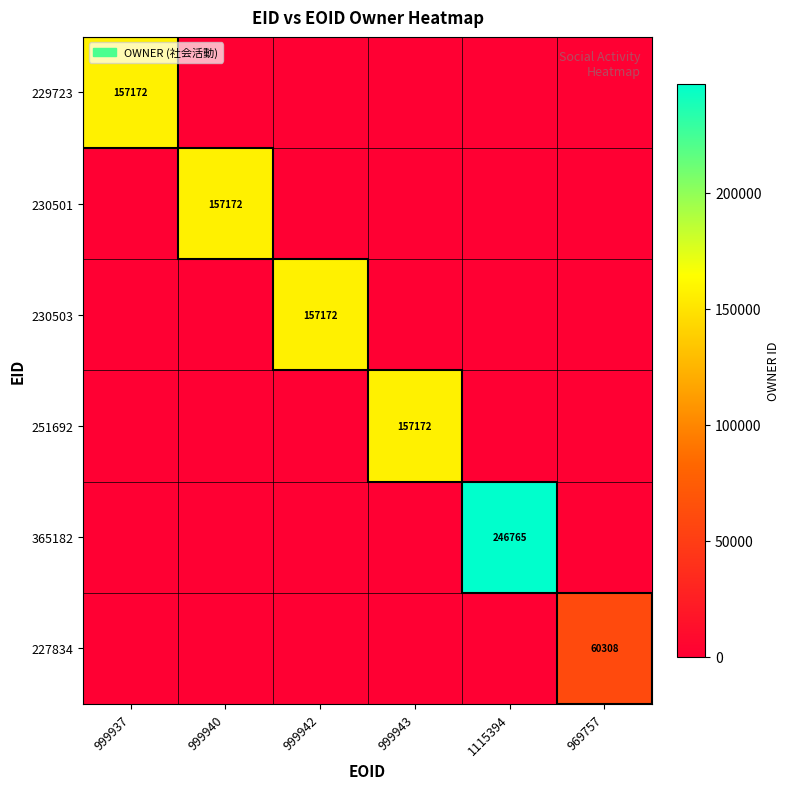

Which label corresponds to the largest value in the chart?

1115394